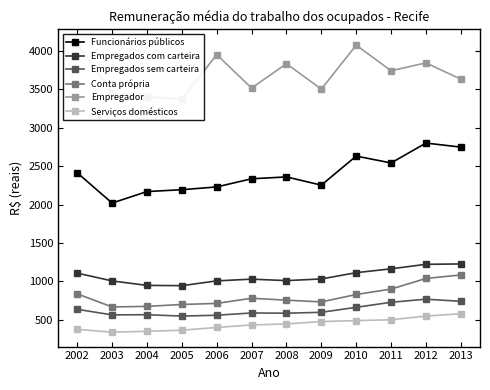

At how many categories does at least one series exceed 3377?

11